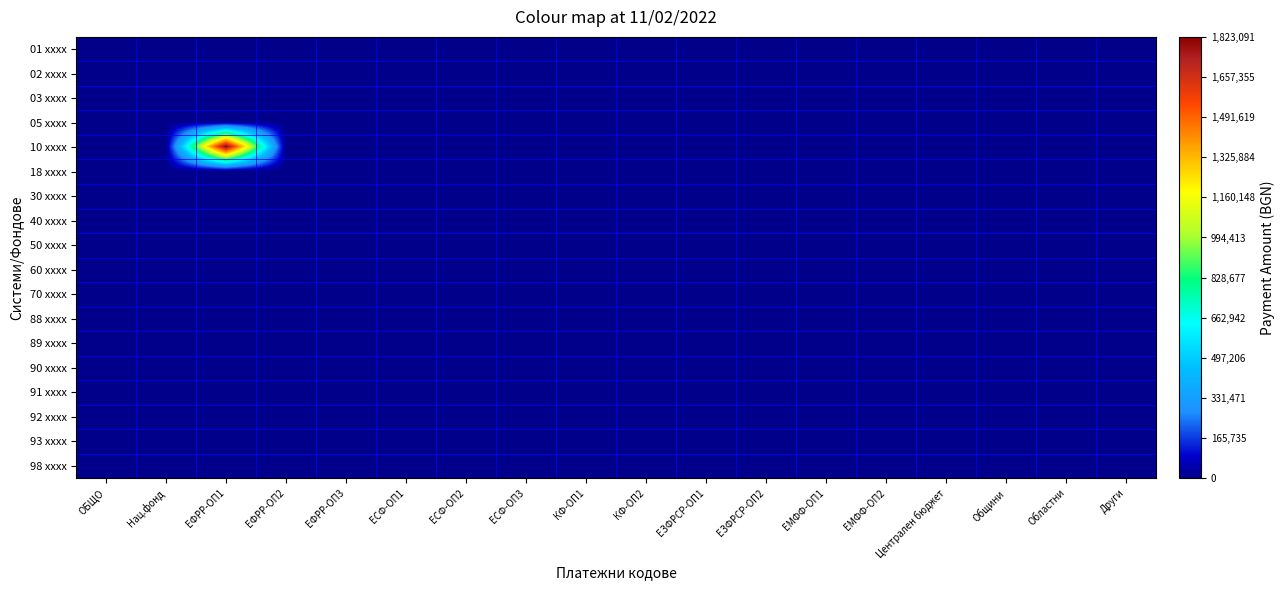

At how many categories does at least one series exceed 1088863?

1